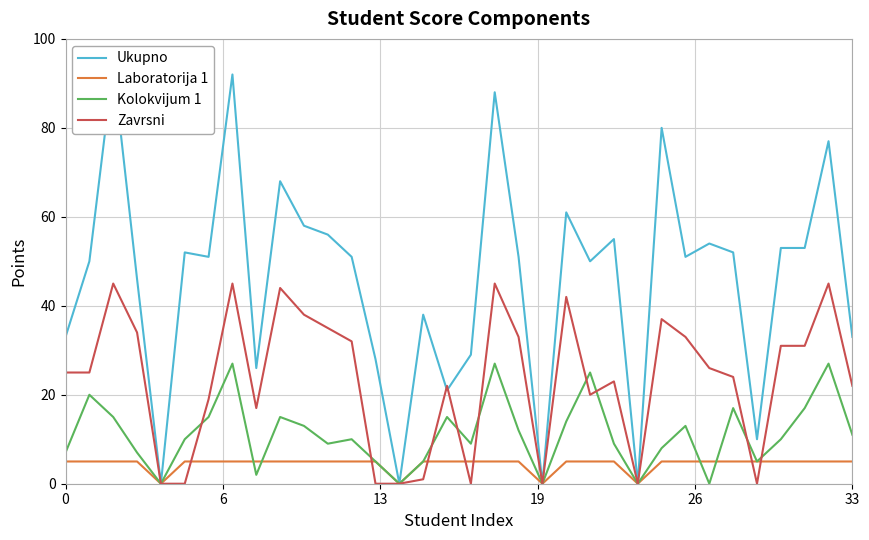

What is the highest value of the Zavrsni series?

45